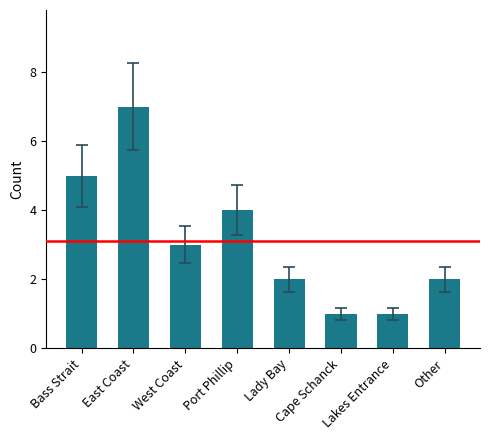

Reading left to right, extract all data points from this chart.

5	7	3	4	2	1	1	2